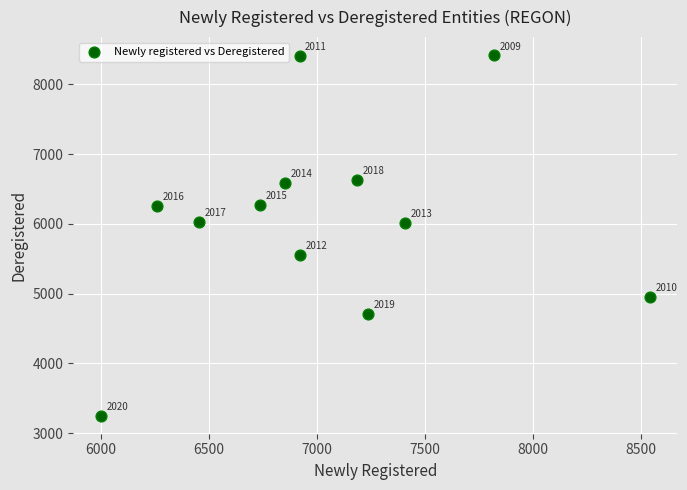

What Y value in the scatter plot is closest to 5836?

6017